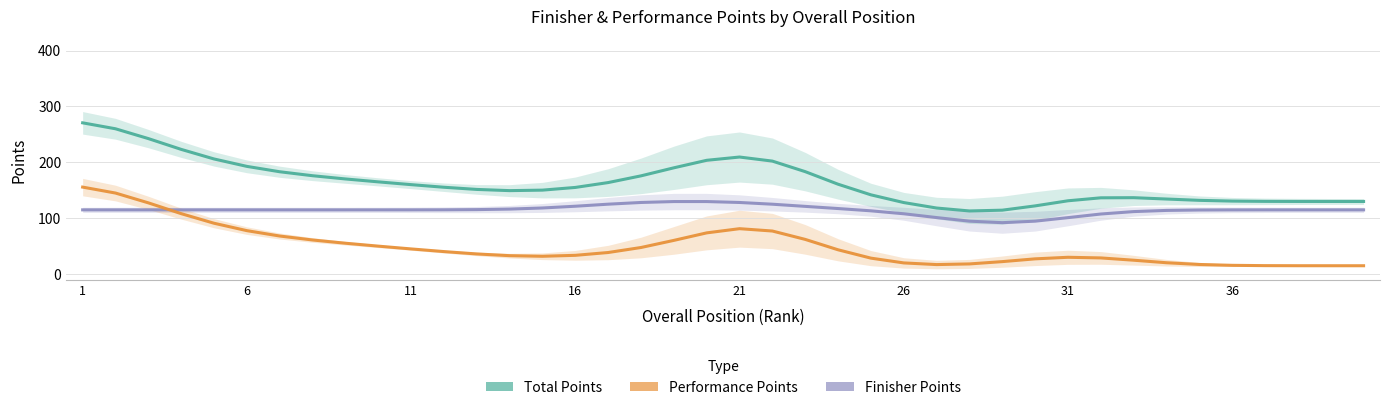

True or false: Total Points and Performance Points cross at least once.

False